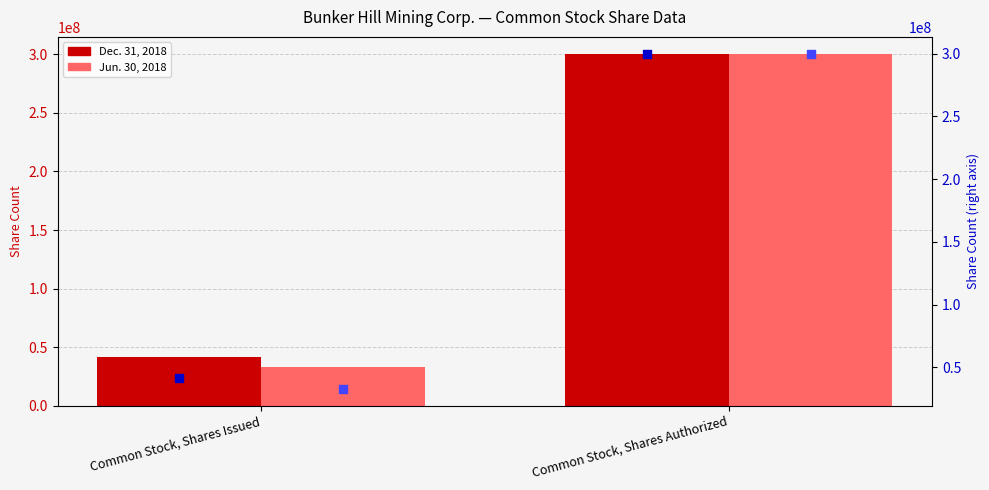

At which category is the sum across all series the highest?

Common Stock, Shares Authorized